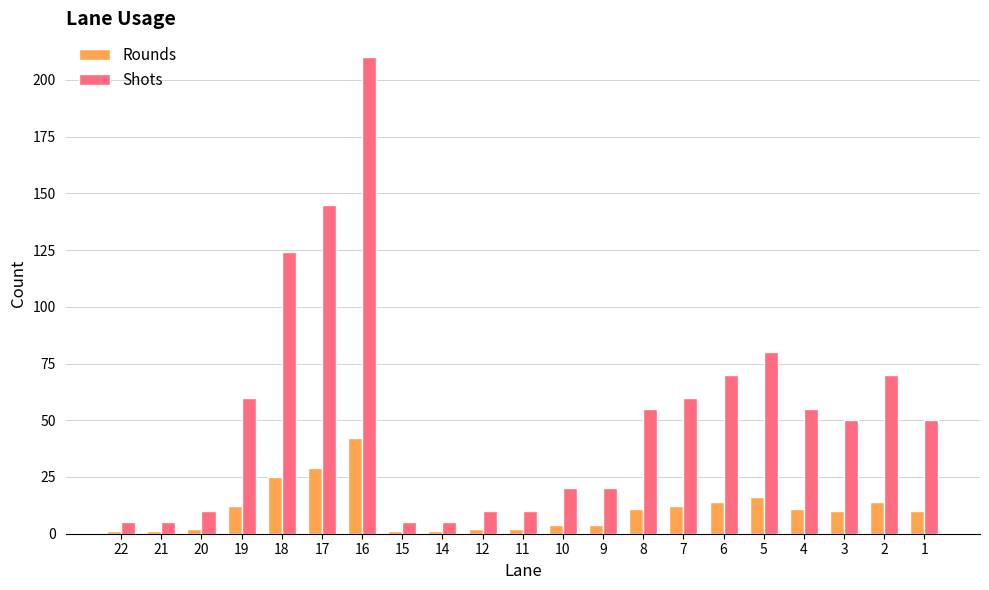

Does the chart contain any negative values?

No